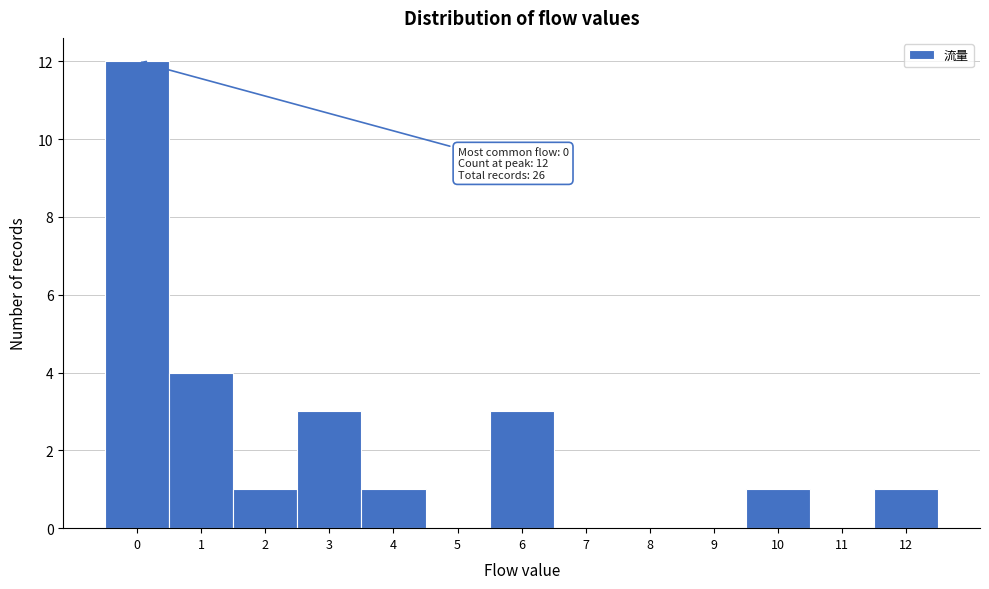

Over which range of the x-axis is the bar tallest?

-0.5 to 0.5